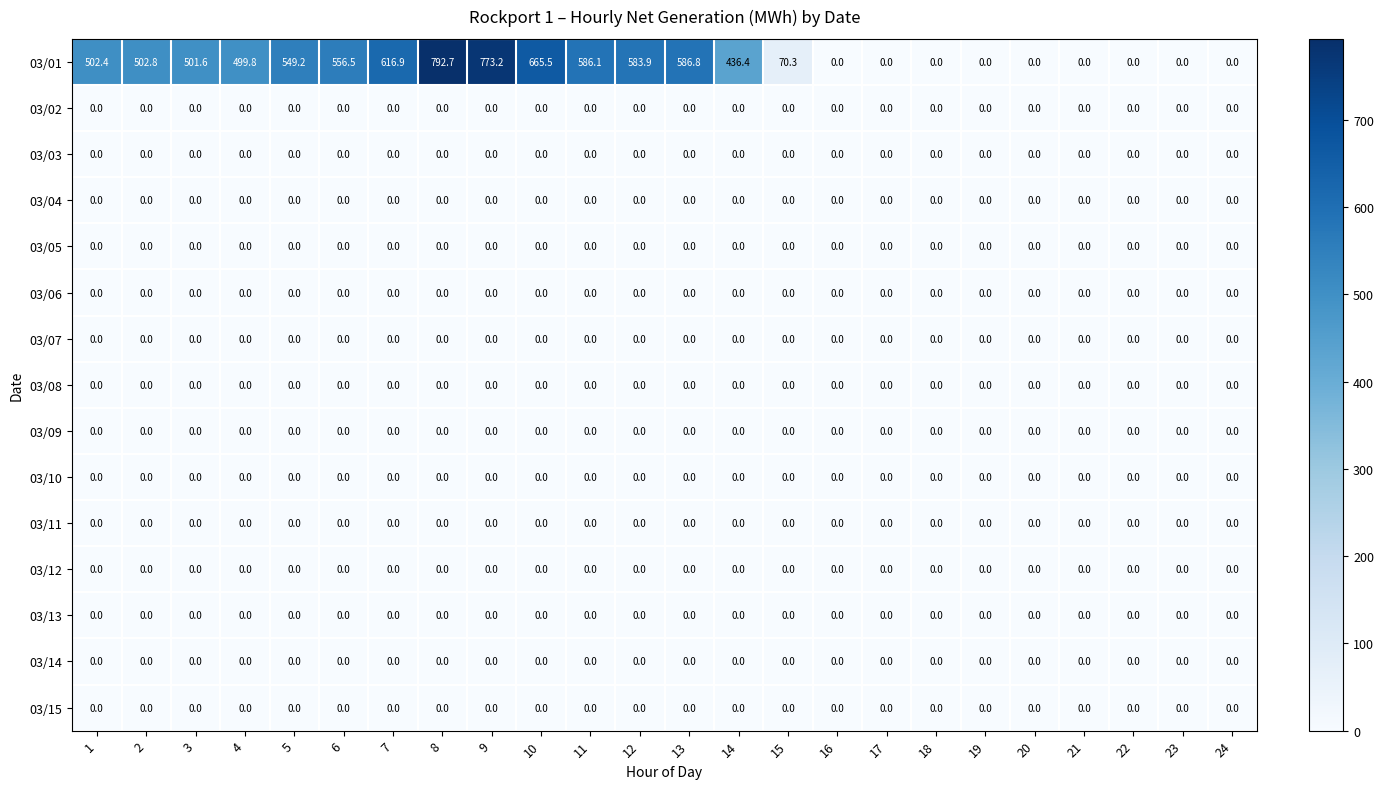

The 03/11 series shows 0.0 at 1. True or false?

True